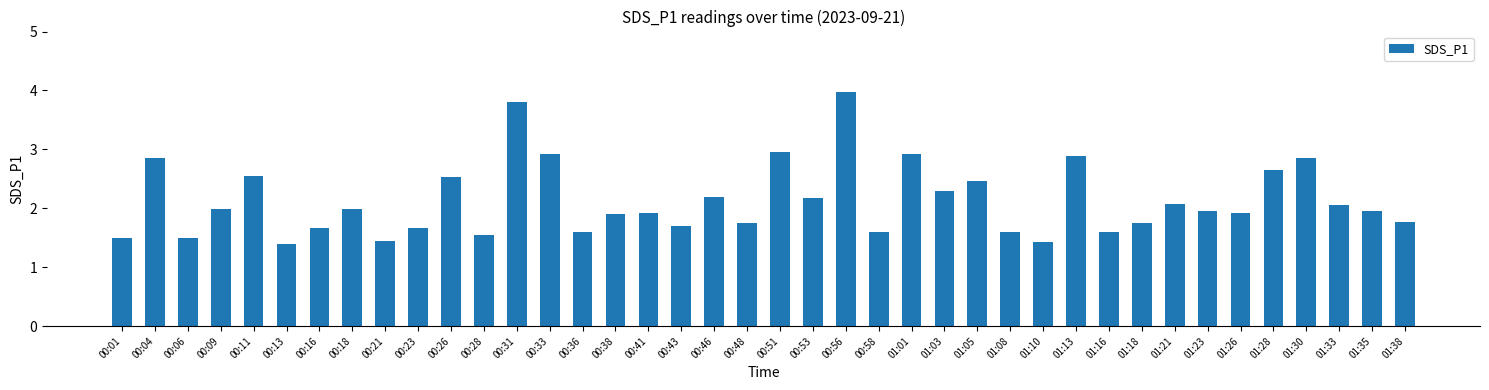

What is the greatest value displayed?

4.0